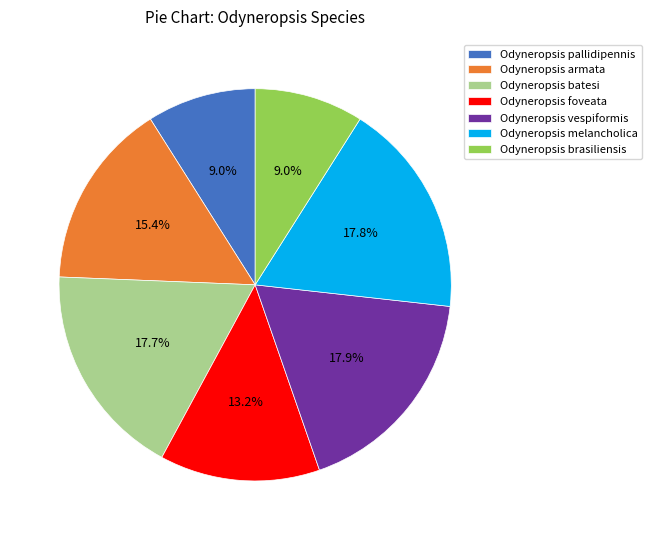

Count the number of slices in the pie.

7